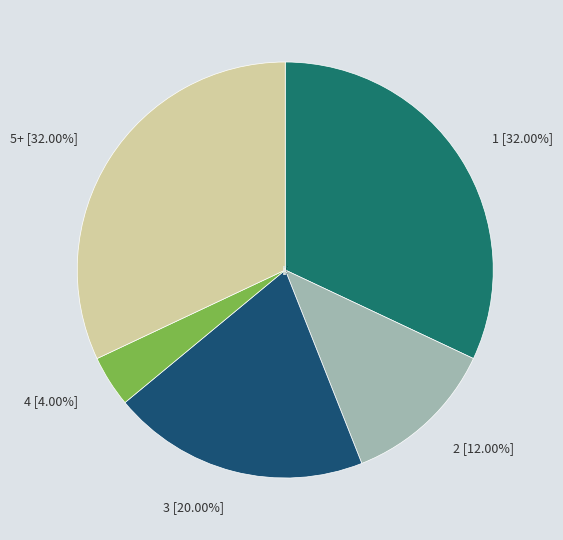

What percentage do 2 and 3 together represent?

32.0%